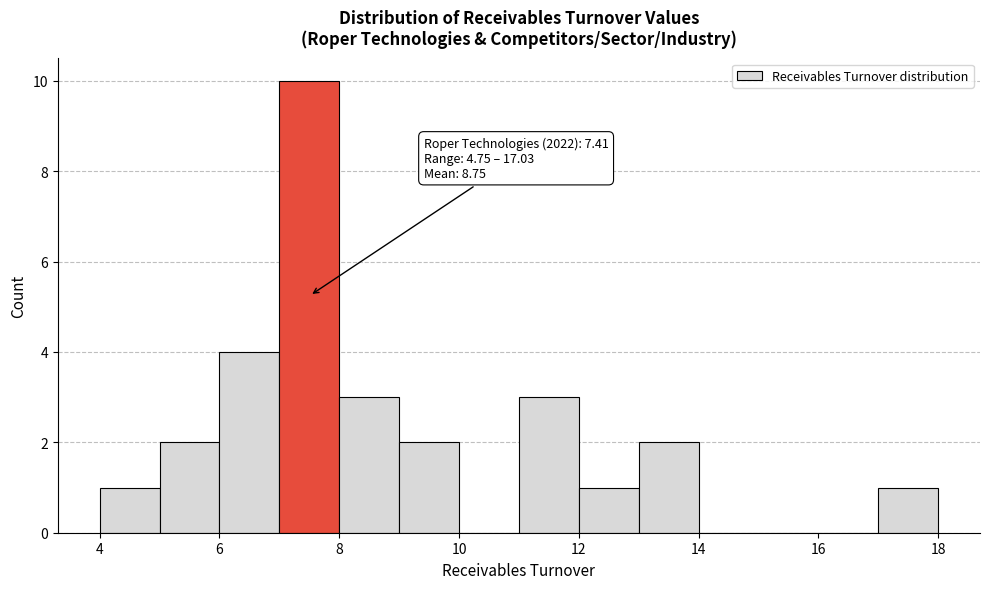

Over which range of the x-axis is the bar tallest?

7 to 8